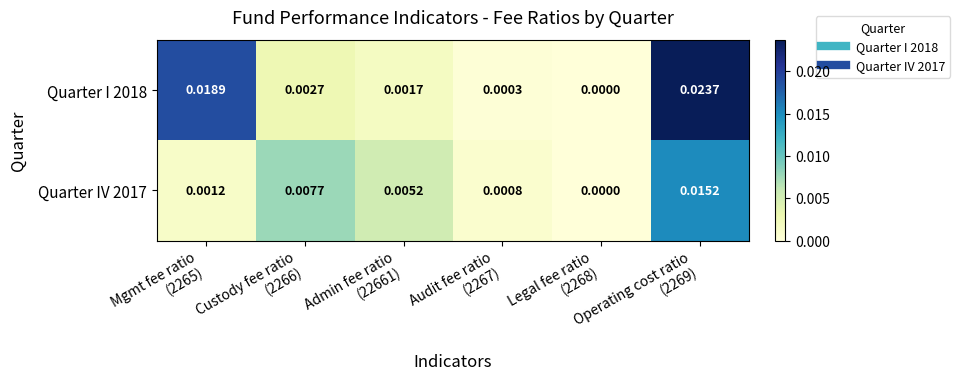

How many values in the Quarter I 2018 series exceed 0?

5